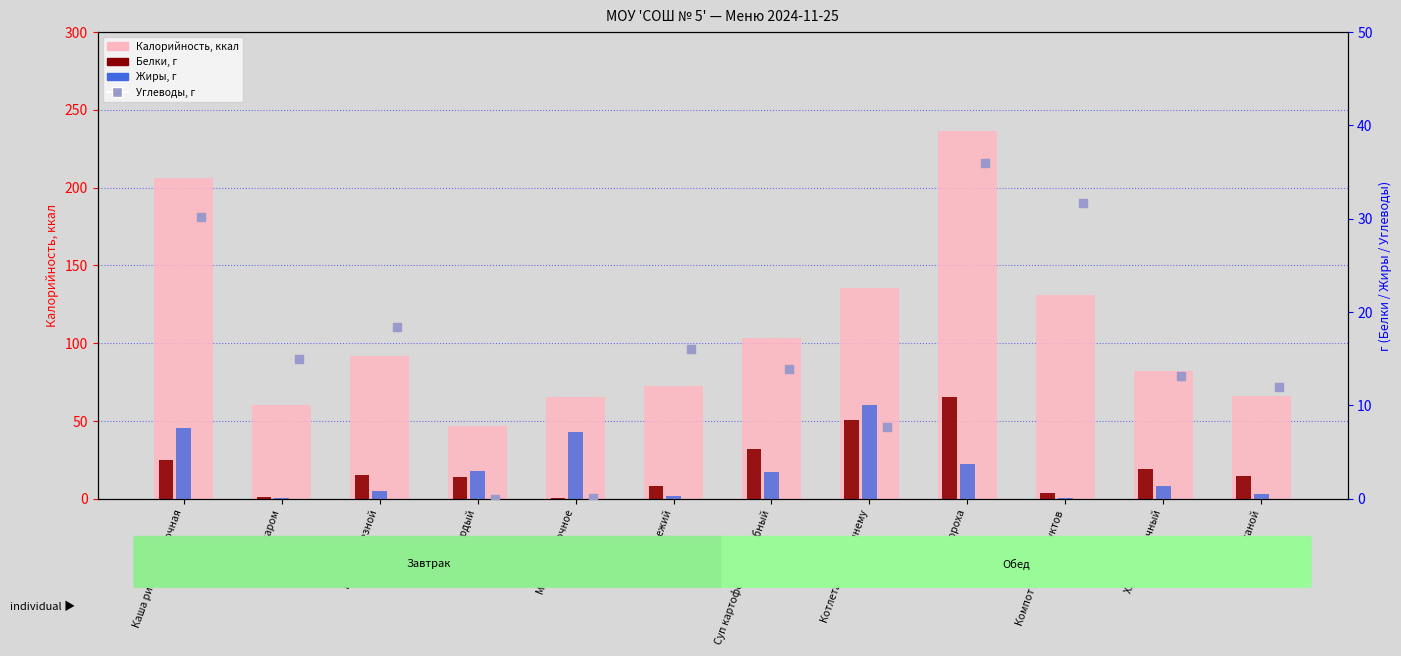

What is the total value across all series at Компот из сухофруктов?

163.4